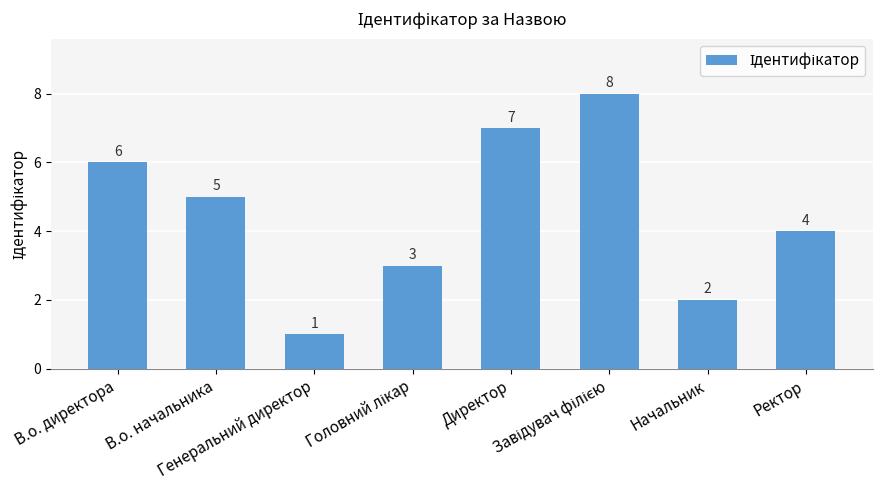

Count the values in the range 3 to 7.

5